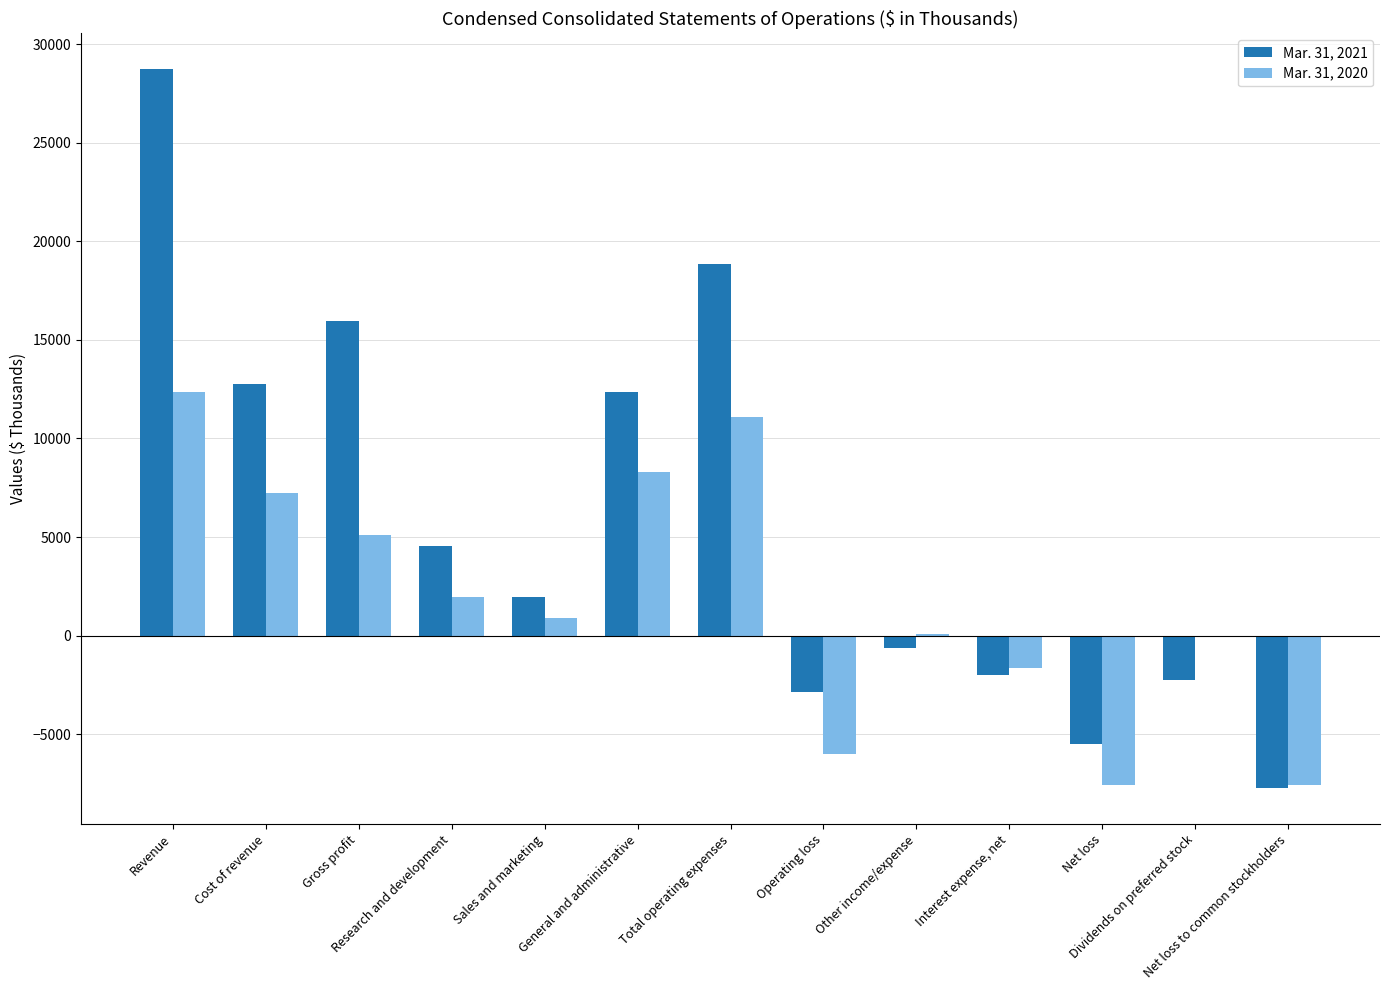

Which series has the largest total across all categories?

Mar. 31, 2021